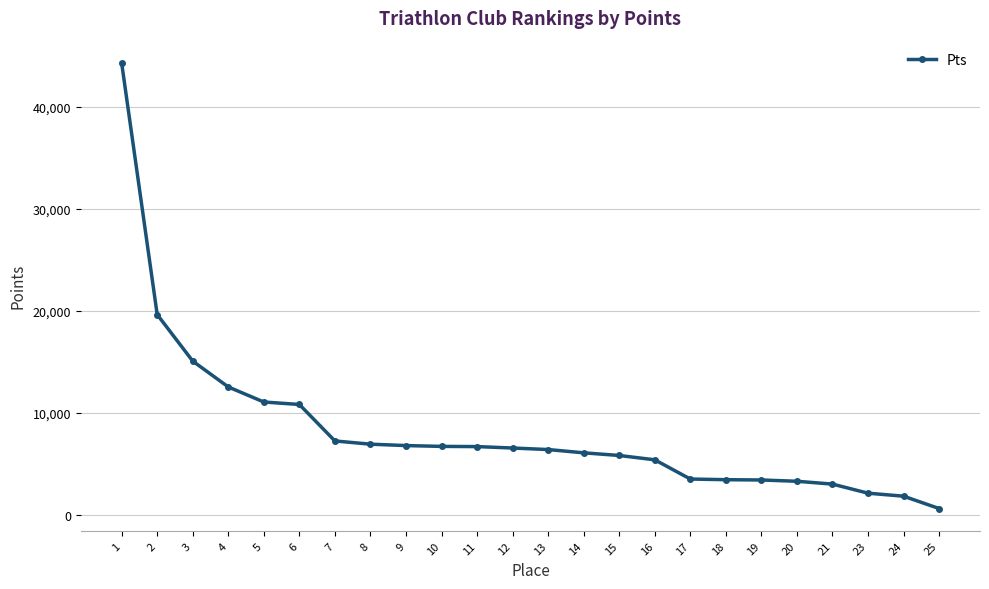

What is the change in value from 2 to 21?

-16643